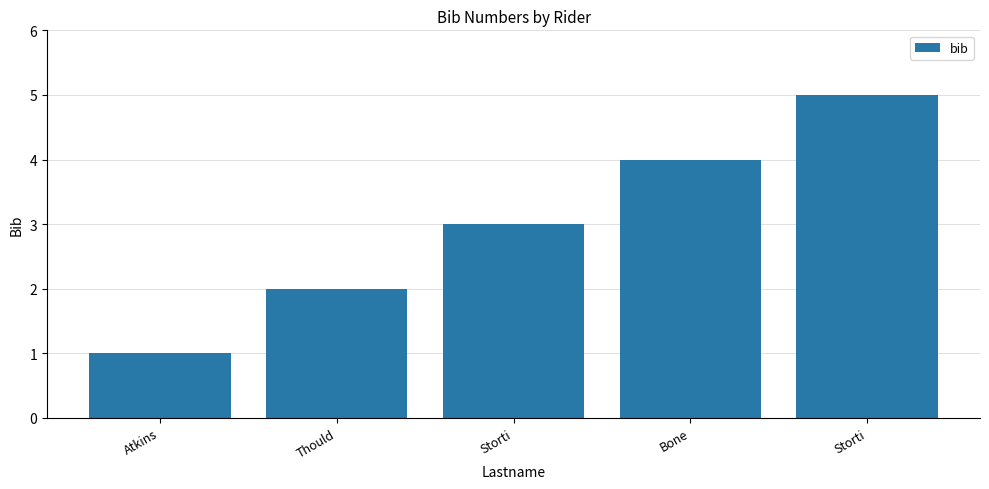

How many data points does each series have?

5